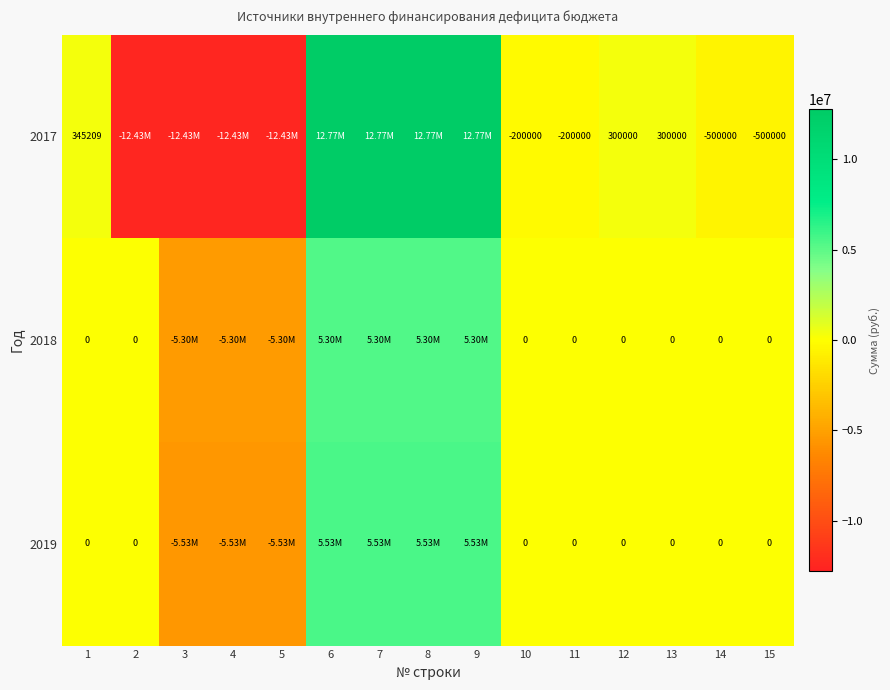

What is the total value across all series at 15?

-500000.0